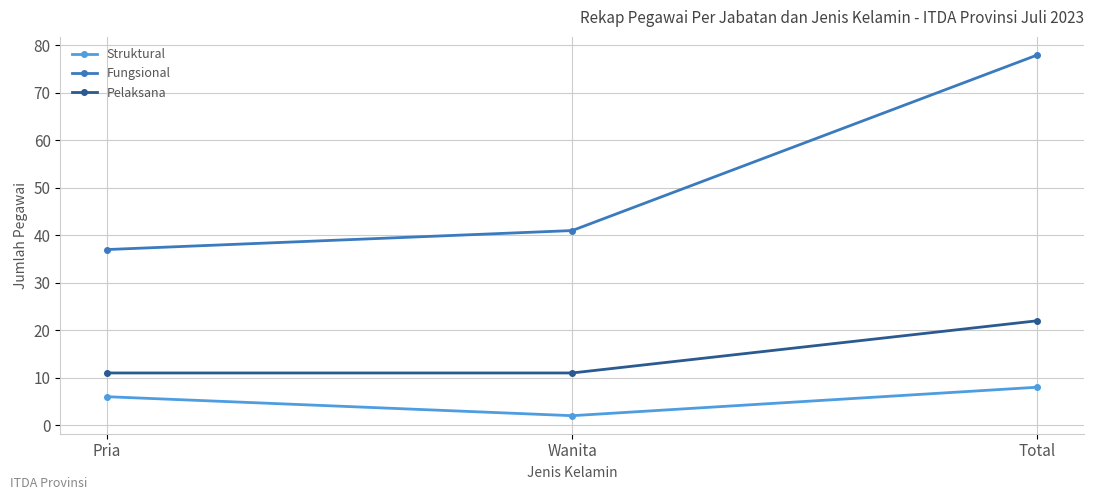

What is the difference between the maximum and minimum values in the Fungsional series?

41